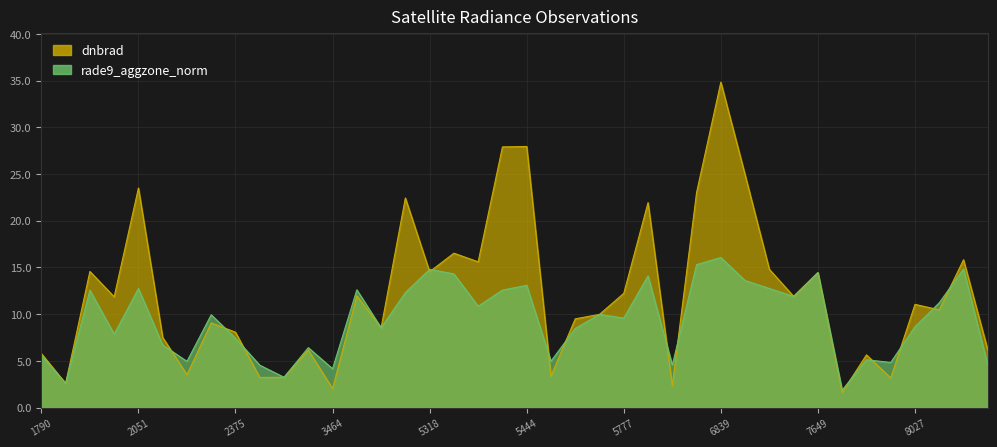

At which category does dnbrad reach its first local peak?

1889